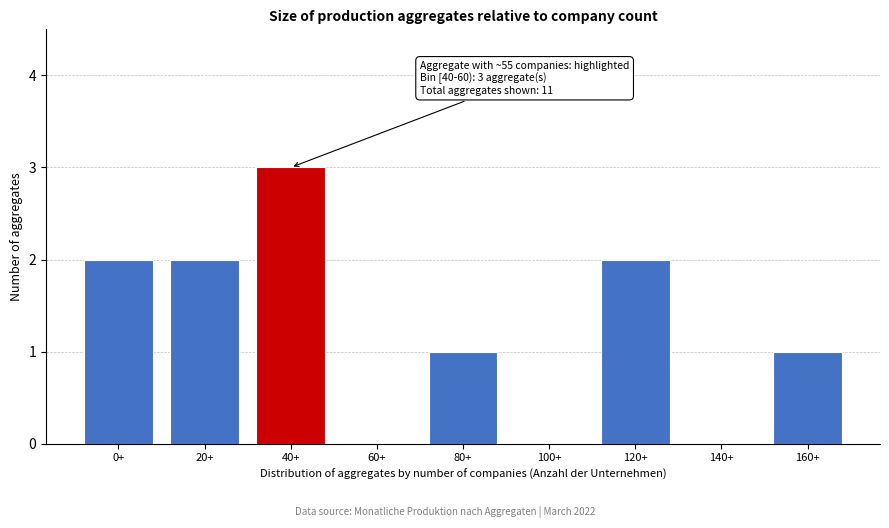

Reading left to right, transcribe all the data shown in this chart.

0+=2	20+=2	40+=3	60+=0	80+=1	100+=0	120+=2	140+=0	160+=1